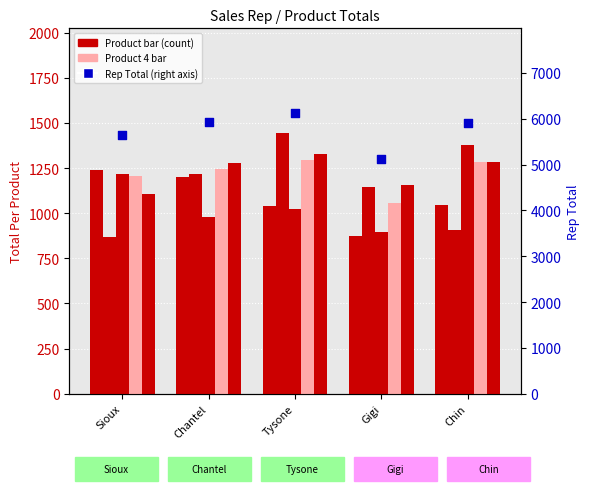

Which series has the largest total across all categories?

Rep Total